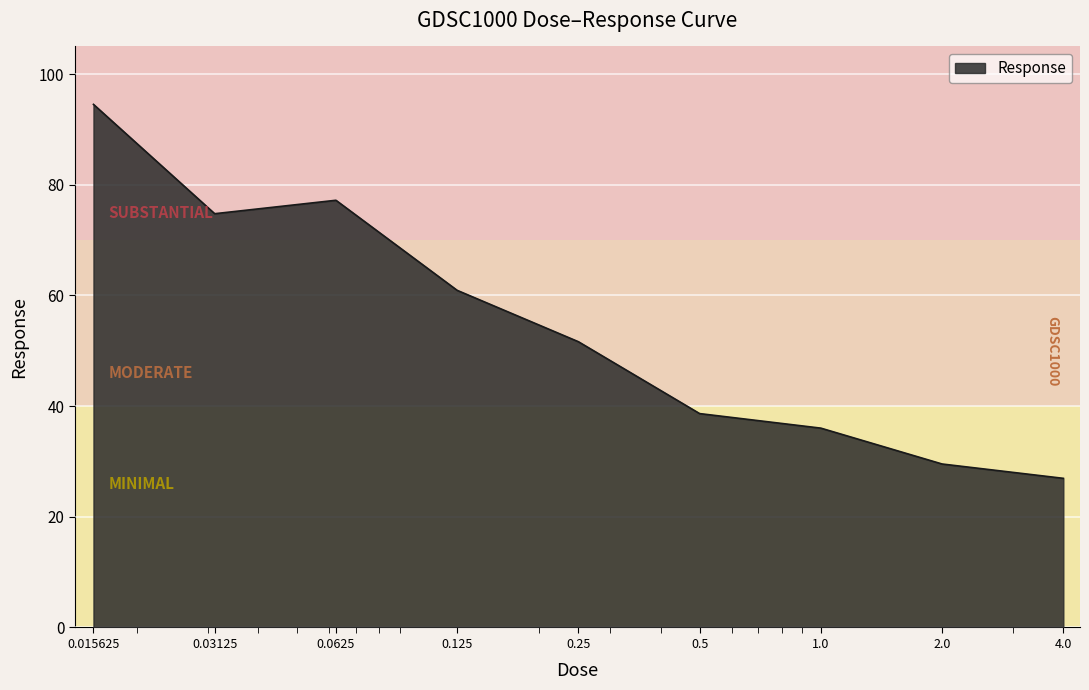

What is the smallest value displayed?

27.0